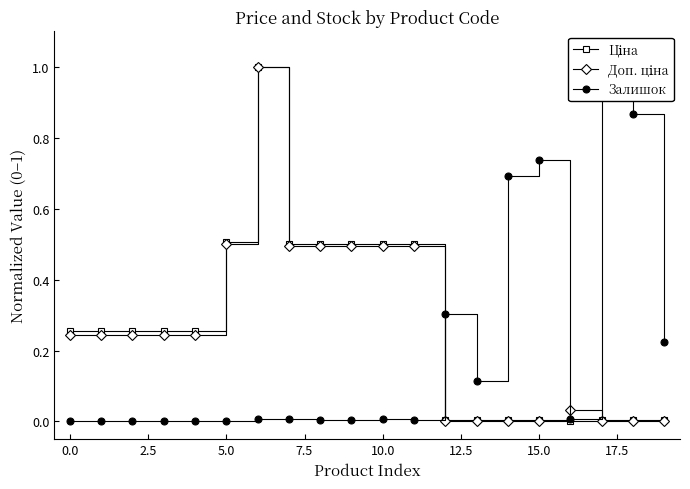

What is the difference between the highest and lowest values at 17?

1.0